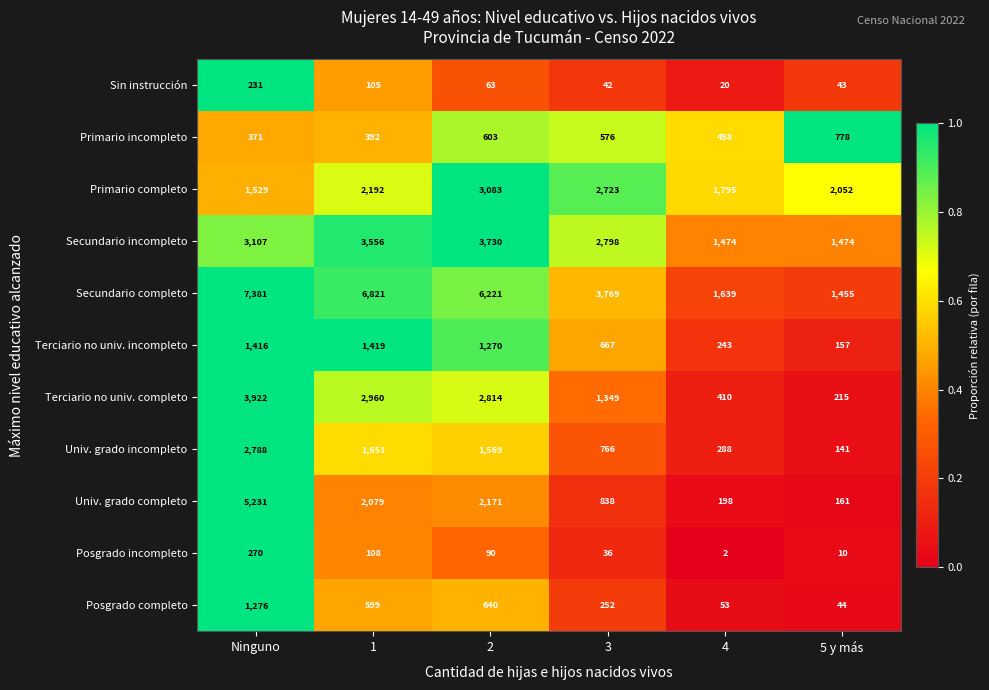

What is the total value across all series at 4?

6580